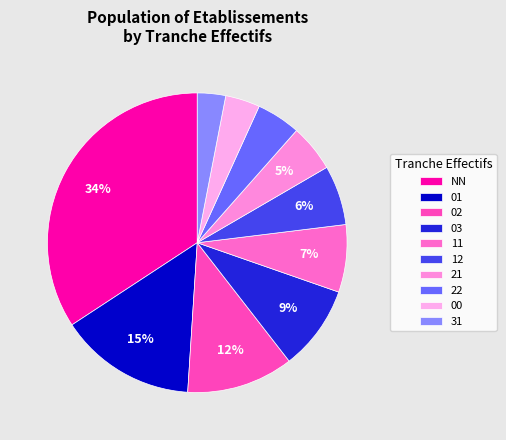

What is the largest slice in the pie chart?

NN